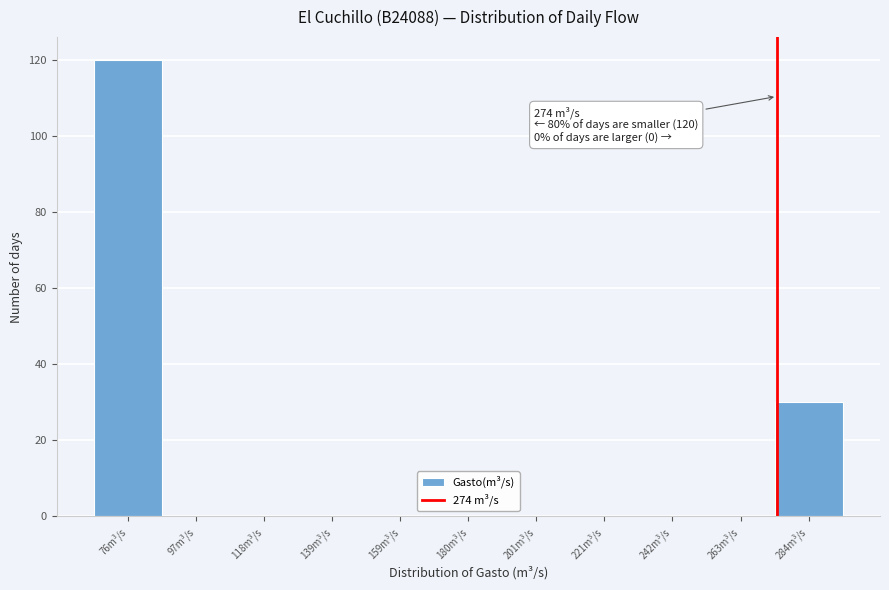

Which range on the x-axis has the tallest bar?

65 to 85